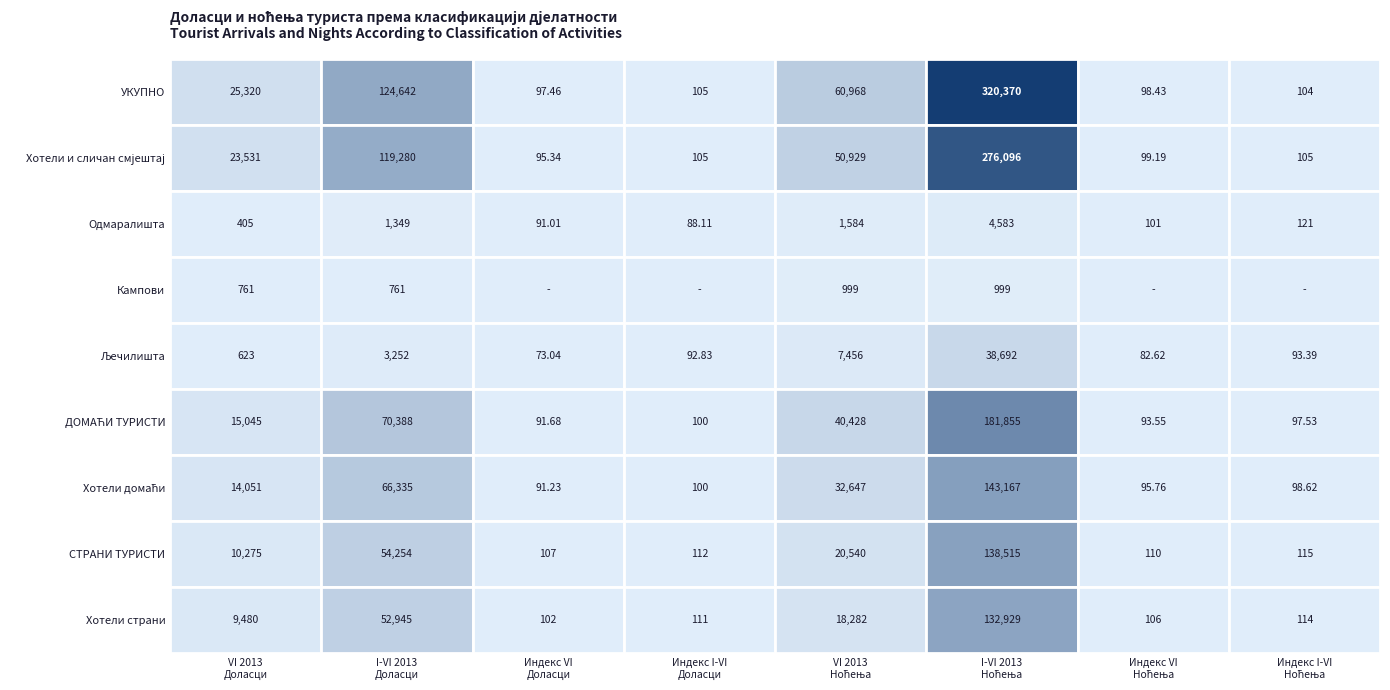

The Кампови series shows 0.0 at 3. True or false?

True